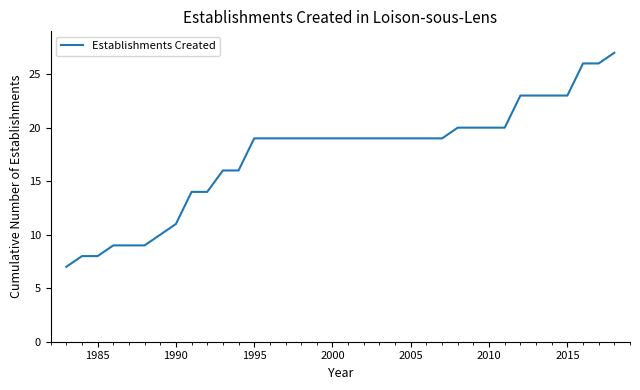

What is the difference between the maximum and minimum values?

20